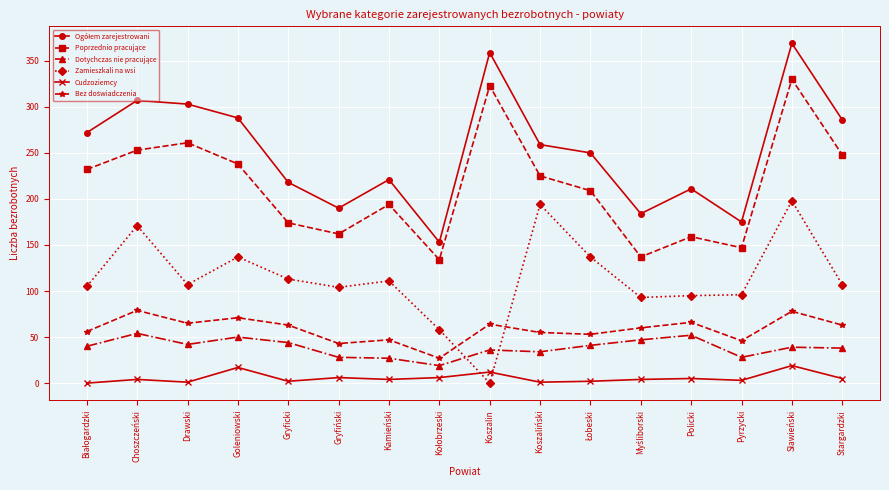

What is the difference between the maximum and minimum values in the Zamieszkali na wsi series?

198